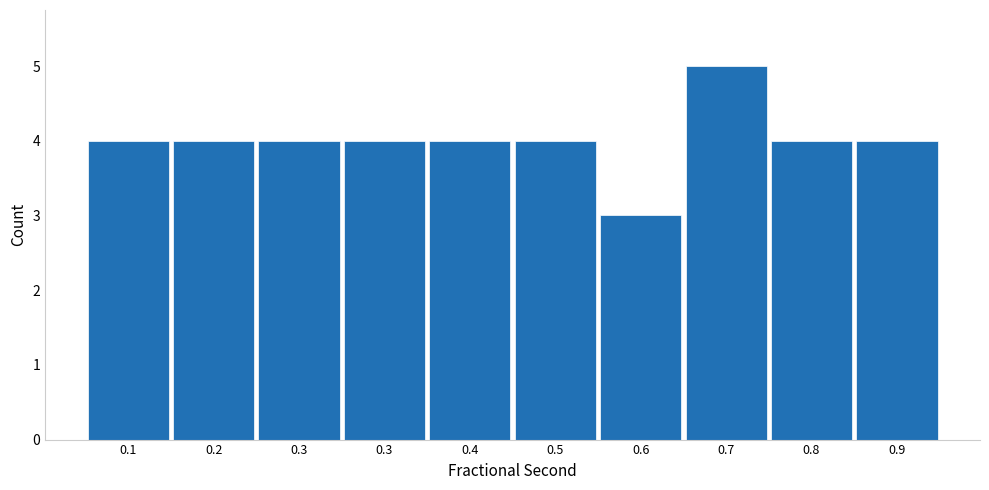

How many data points does each series have?

10